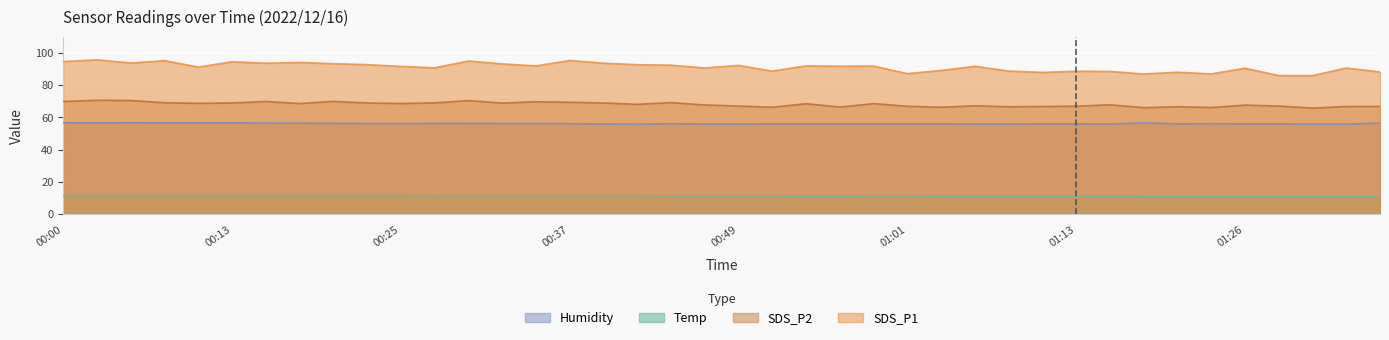

How many lines are shown in the chart?

4